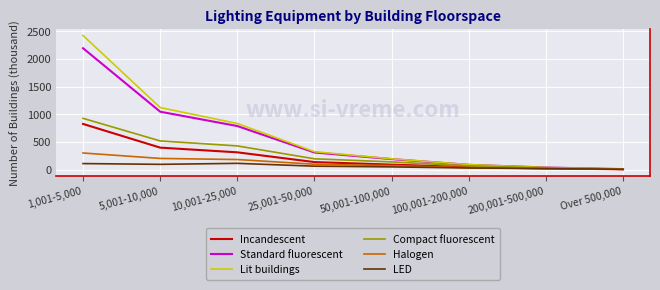

Between 10,001-25,000 and 200,001-500,000, which series saw the biggest shift?

Lit buildings